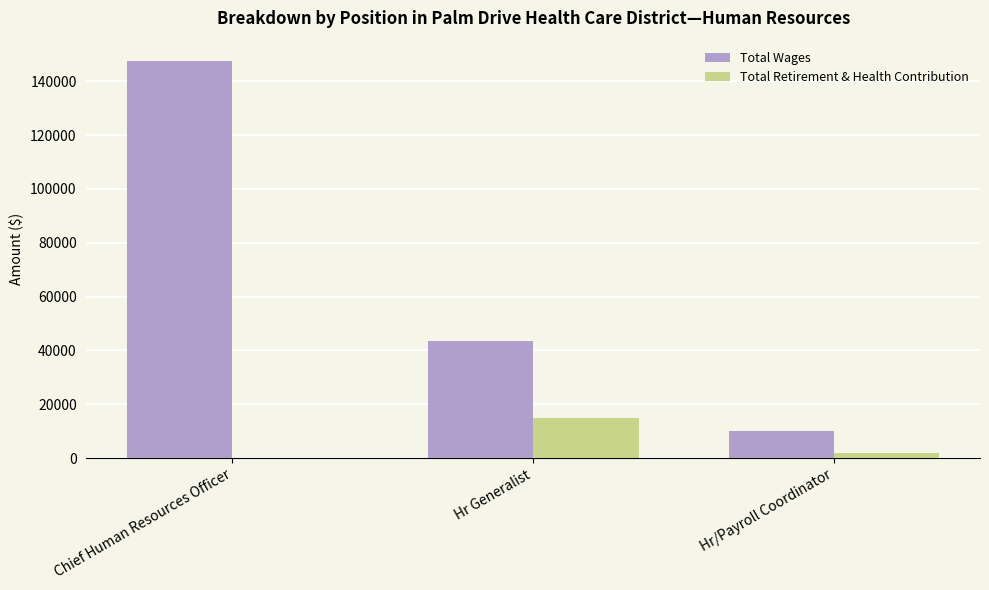

At which label is Total Wages closest to 78899?

Hr Generalist